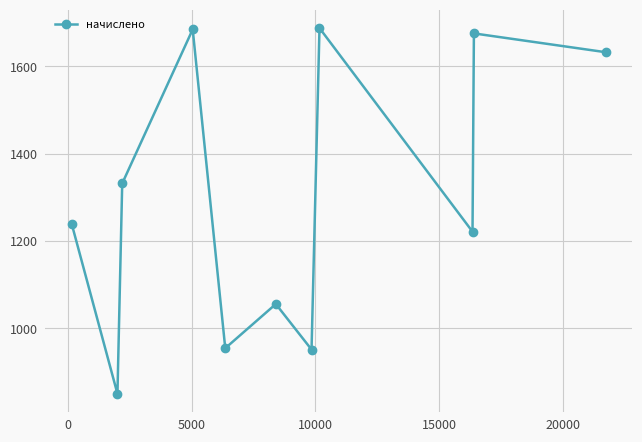

What is the difference between the maximum and minimum values?

837.8